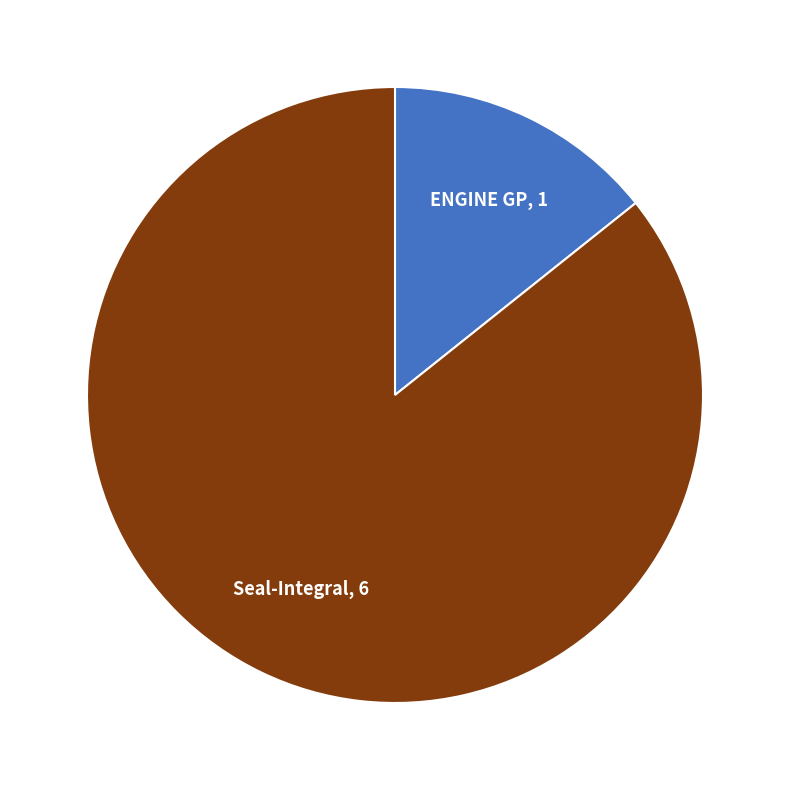

The ENGINE GP slice represents 14% of the pie. True or false?

True